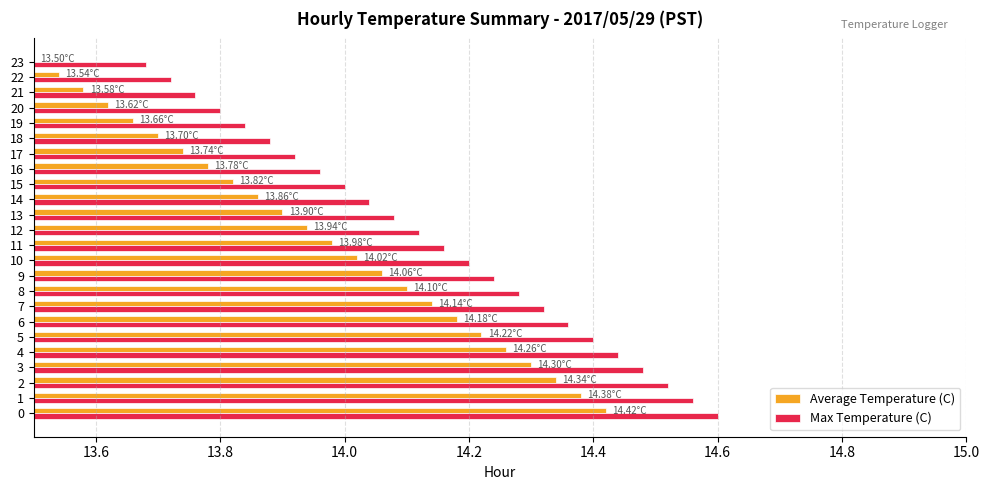

How many series are shown in this chart?

2